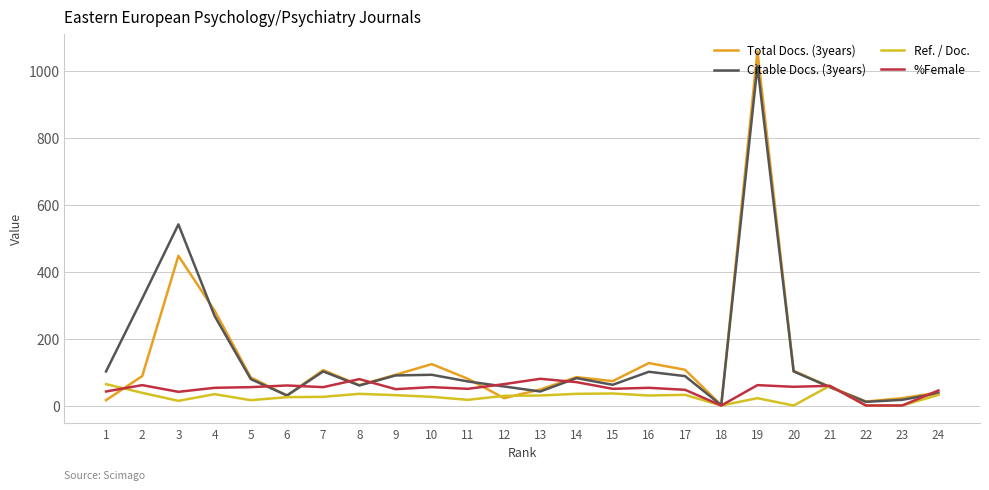

What are all the series names shown in the legend?

Total Docs. (3years), Citable Docs. (3years), Ref. / Doc., %Female